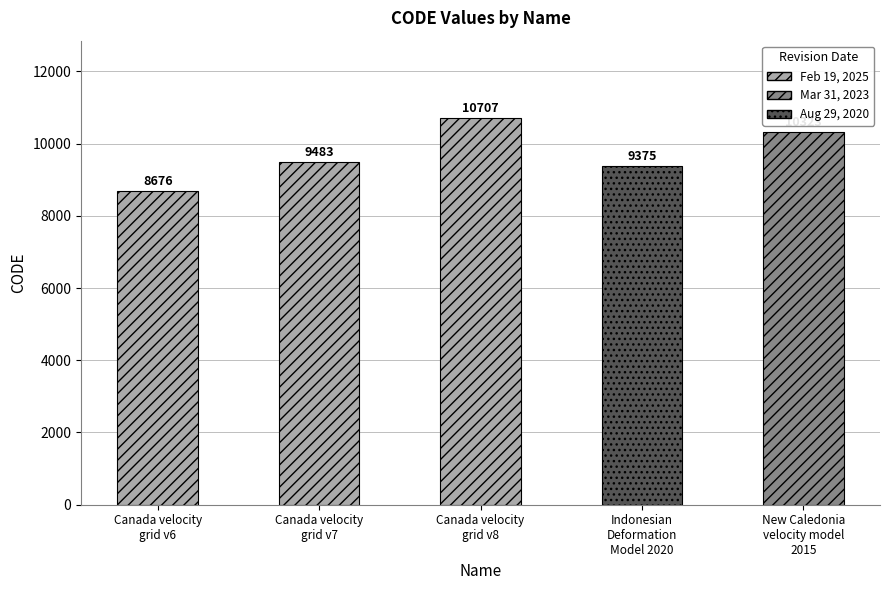

True or false: the data shows 3489 at Canada velocity
grid v6.

False